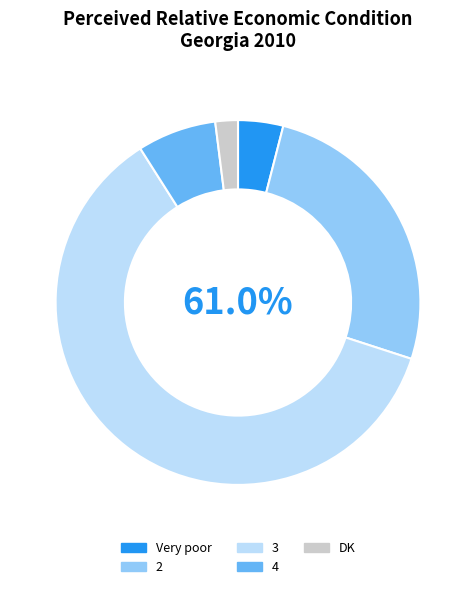

Is Very good the majority of the pie?

No